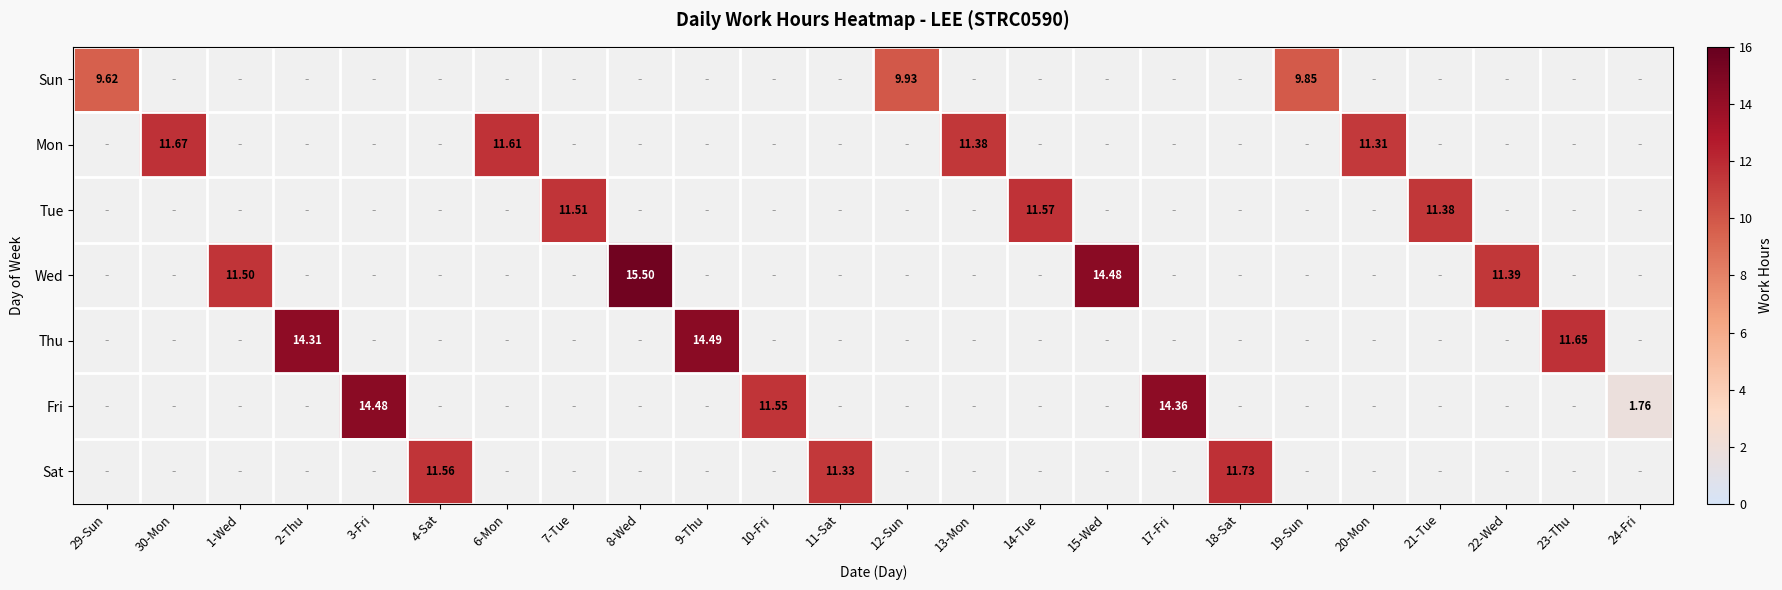

At how many categories does at least one series exceed 8?

23